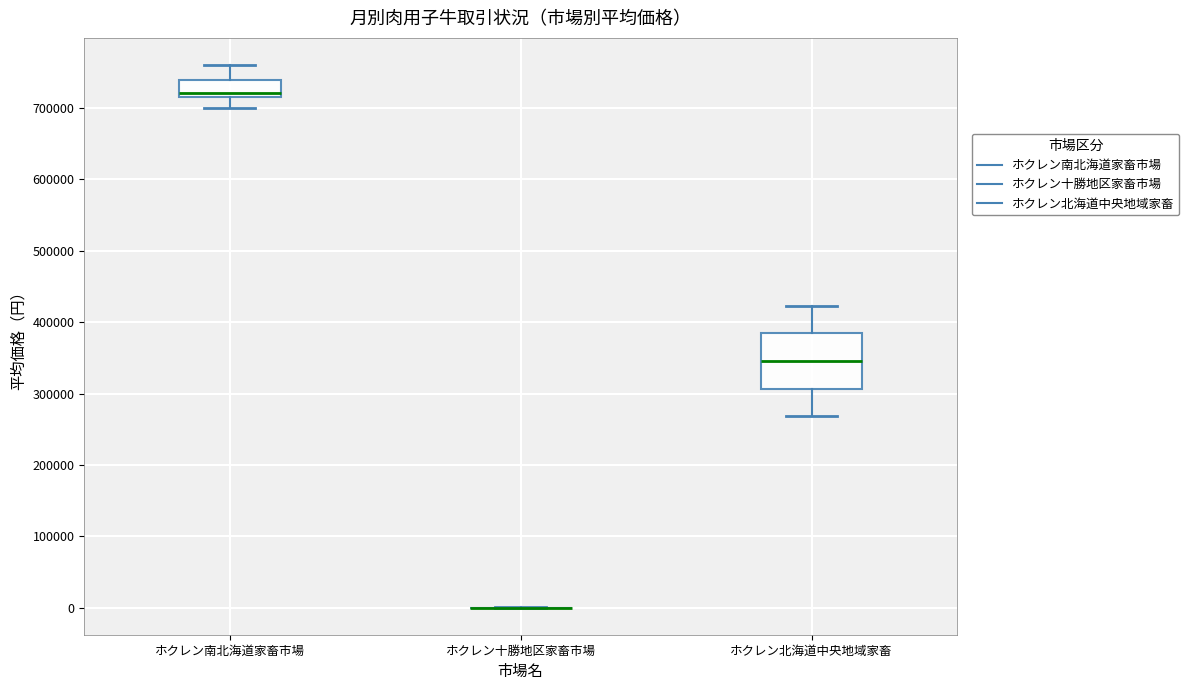

Where does the lower whisker of the box for ホクレン南北海道家畜市場 end on the y-axis? The values are not printed on the chart, so give them approximately, as read against the axis.

700000